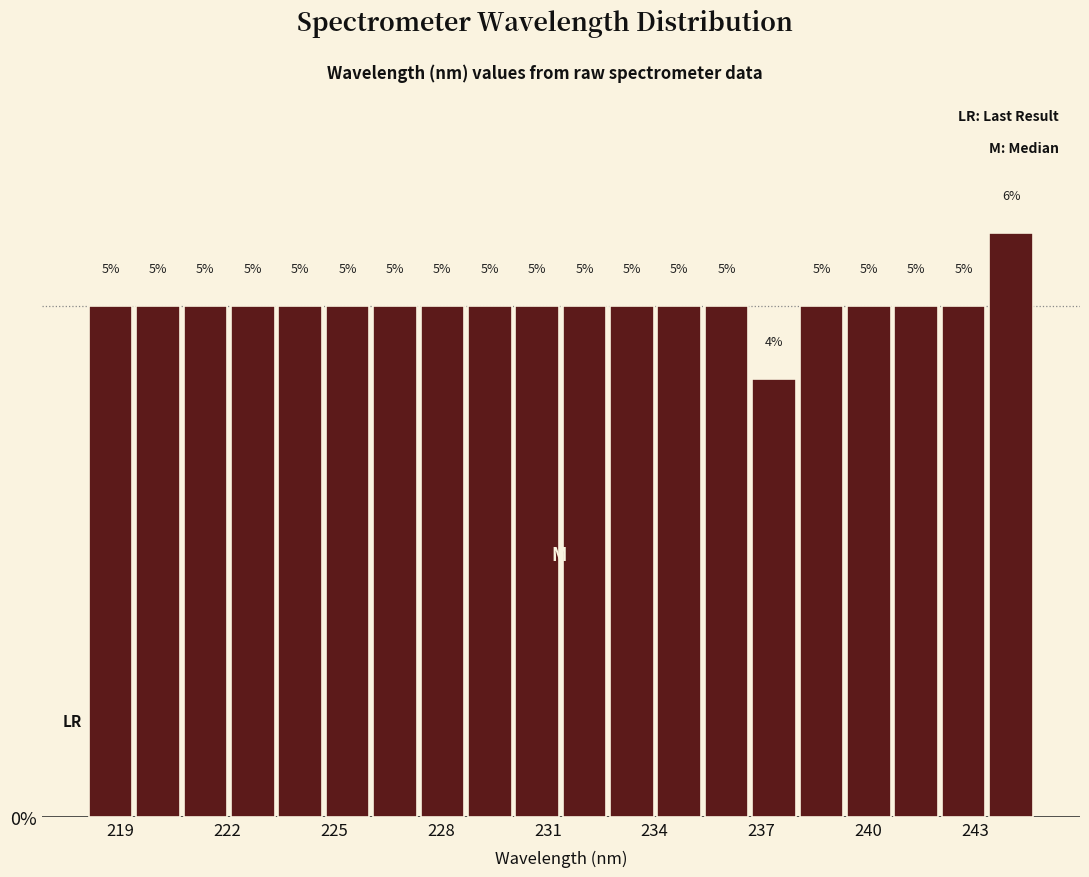

Read against the x-axis, roughly where is the centre of the tallest bar?

244.0